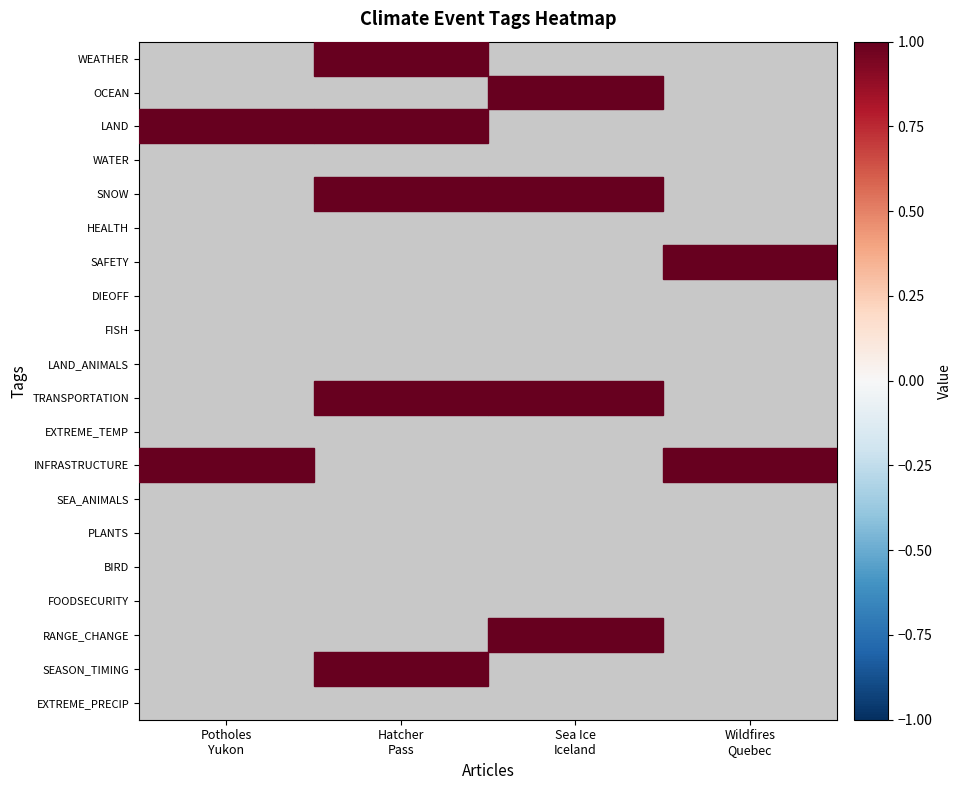

What is the total value across all series at Wildfires
Quebec?

2